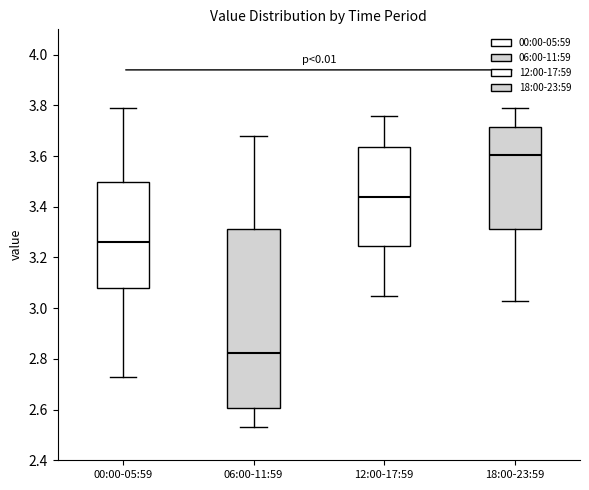

Comparing the boxes themselves (not the whiskers), which one is the tallest?

06:00-11:59